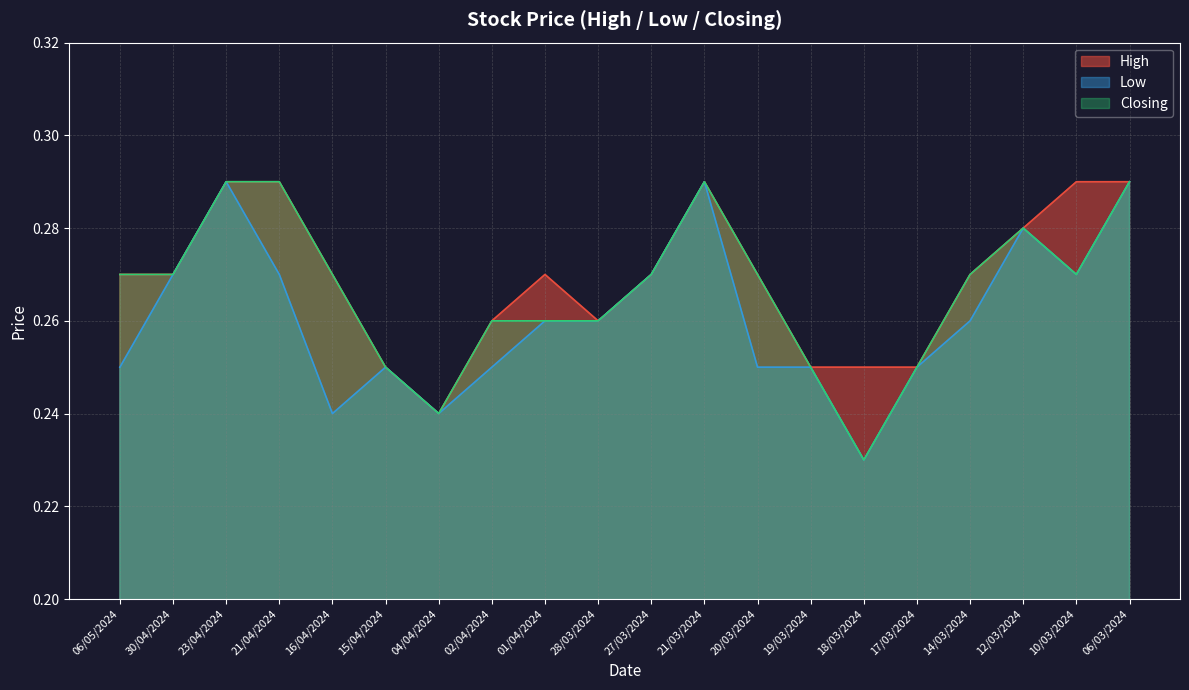

True or false: High and Low intersect in this chart.

False